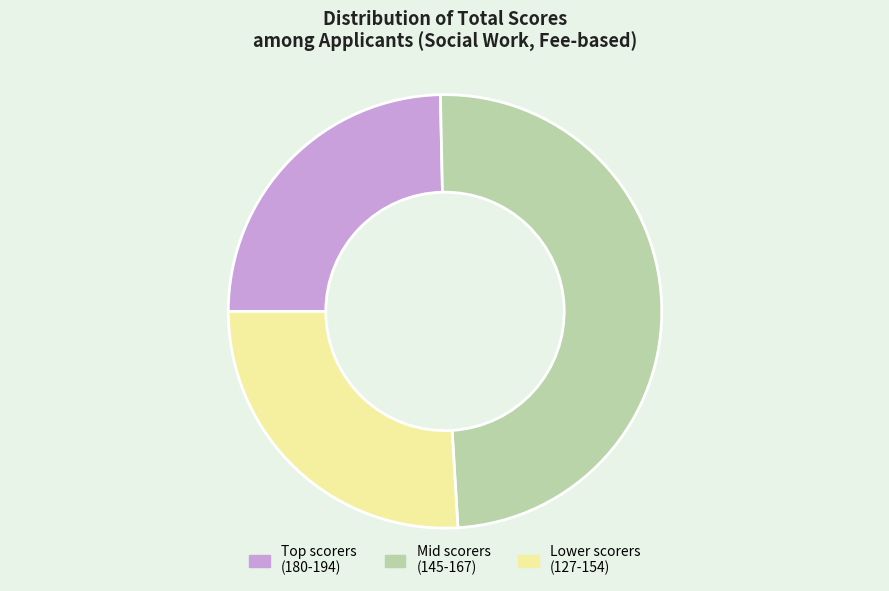

Does any single category account for the majority?

No